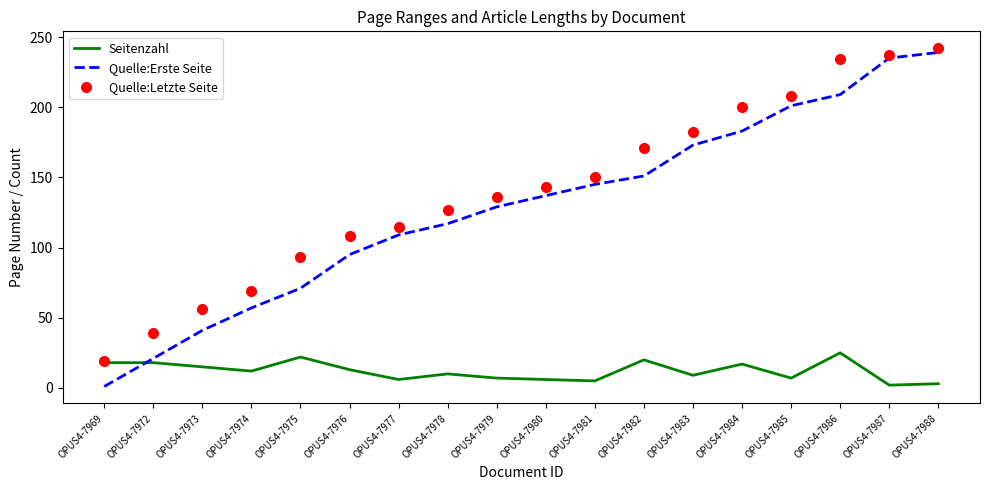

What is the highest value of the Quelle:Letzte Seite series?

242